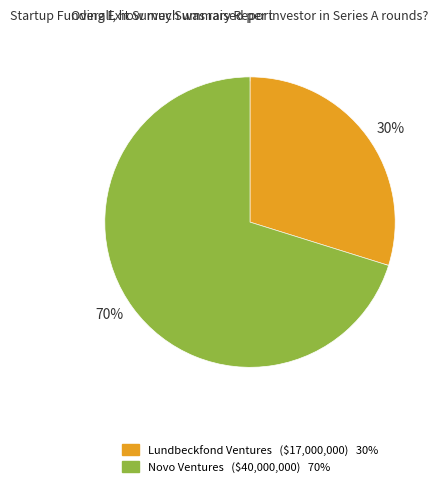

What is the smallest slice in the pie chart?

Lundbeckfond Ventures